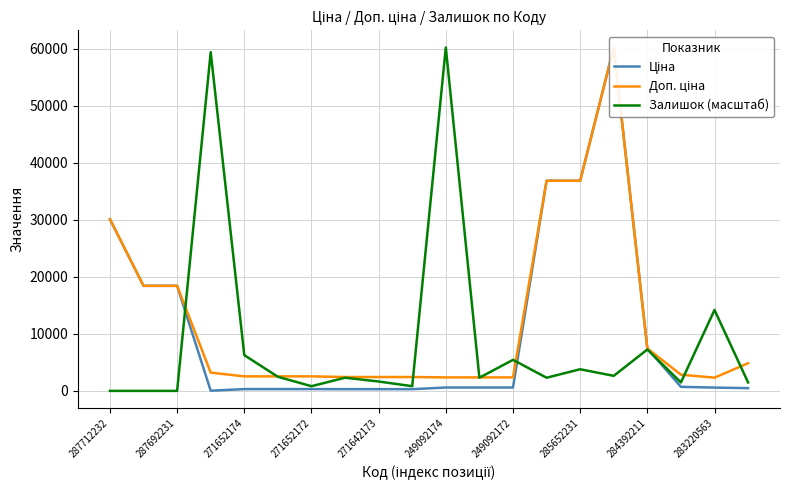

Reading right to left, list all the values displayed in this chart.

Ціна: 485.1	579.8	710.0	7444.6	60205.6	36841.8	36841.8	591.6	591.6	591.6	304.1	304.1	304.1	318.3	318.3	318.3	32.0	18420.9	18420.9	30102.8
Доп. ціна: 4851.4	2319.2	2839.8	7444.6	60205.6	36841.8	36841.8	2366.5	2366.5	2366.5	2432.8	2432.8	2432.8	2546.4	2546.4	2546.4	3205.0	18420.9	18420.9	30102.8
Залишок (масштаб): 1484.5	14185.4	1484.5	7257.7	2639.1	3793.8	2309.3	5443.2	2309.3	60205.6	824.7	1649.5	2309.3	824.7	2474.2	6268.0	59380.8	0.0	0.0	0.0